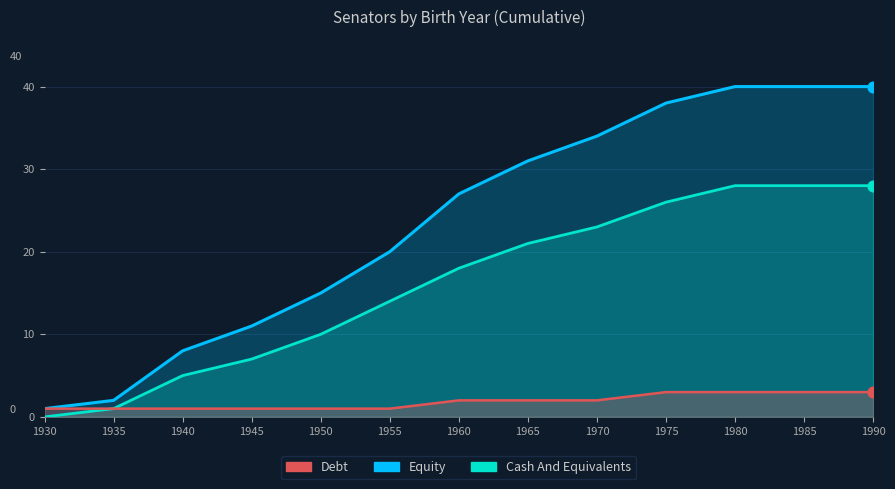

Which series has the largest total across all categories?

Equity